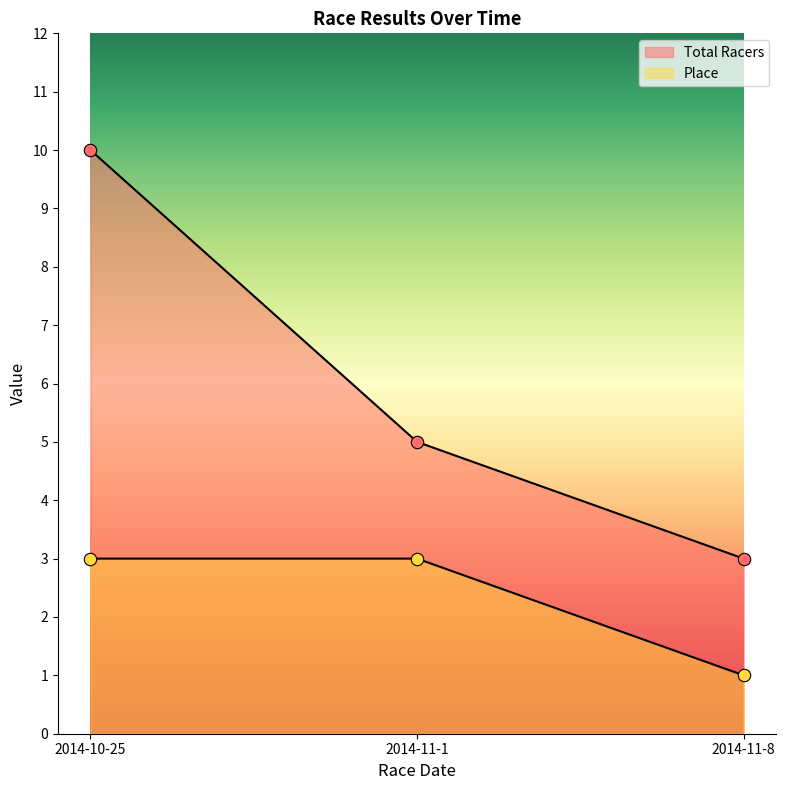

At how many categories does at least one series exceed 9?

1